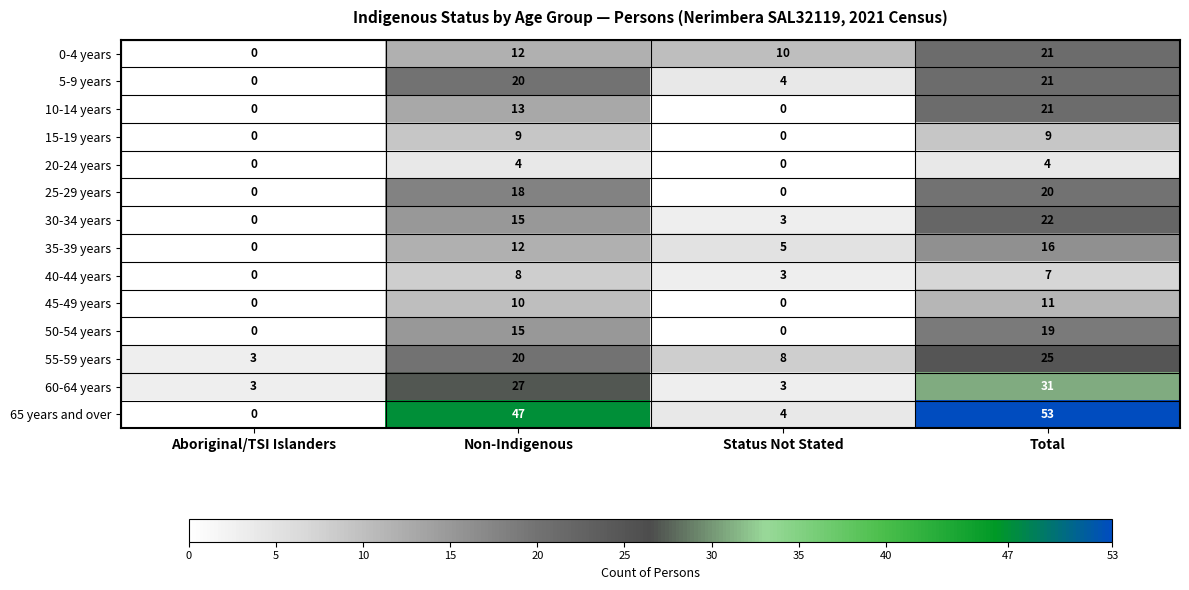

Which series has the largest total across all categories?

65 years and over